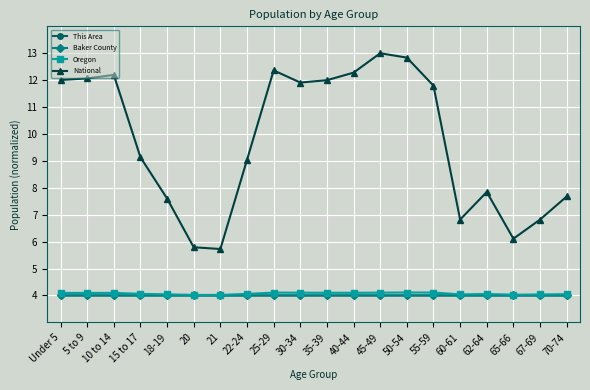

How many interior local peaks does the National series have?

4